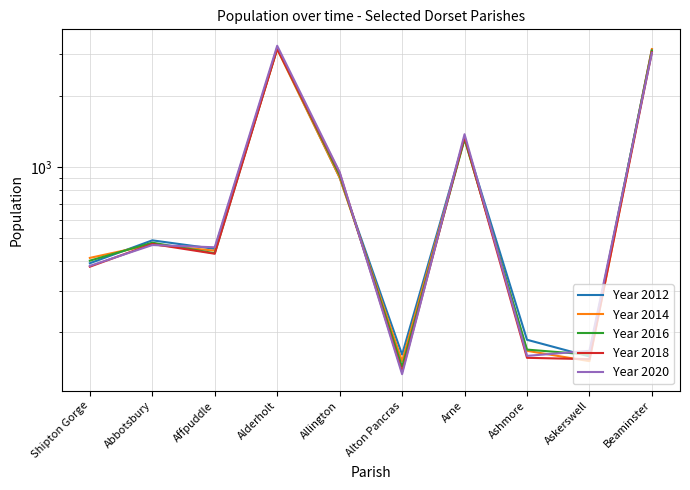

Is the value of Year 2012 at Alton Pancras greater than the value of Year 2020 at Alderholt?

No